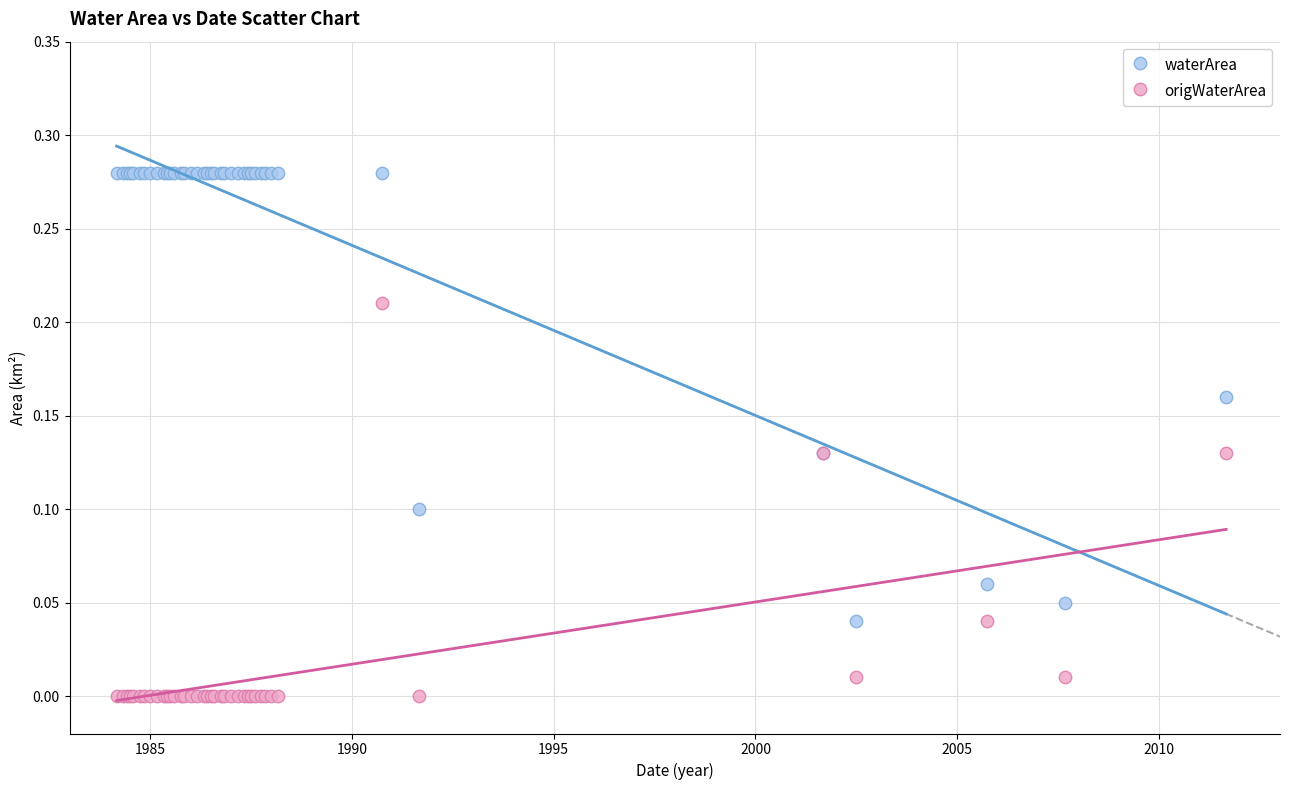

Which series contains the lowest Y value?

origWaterArea